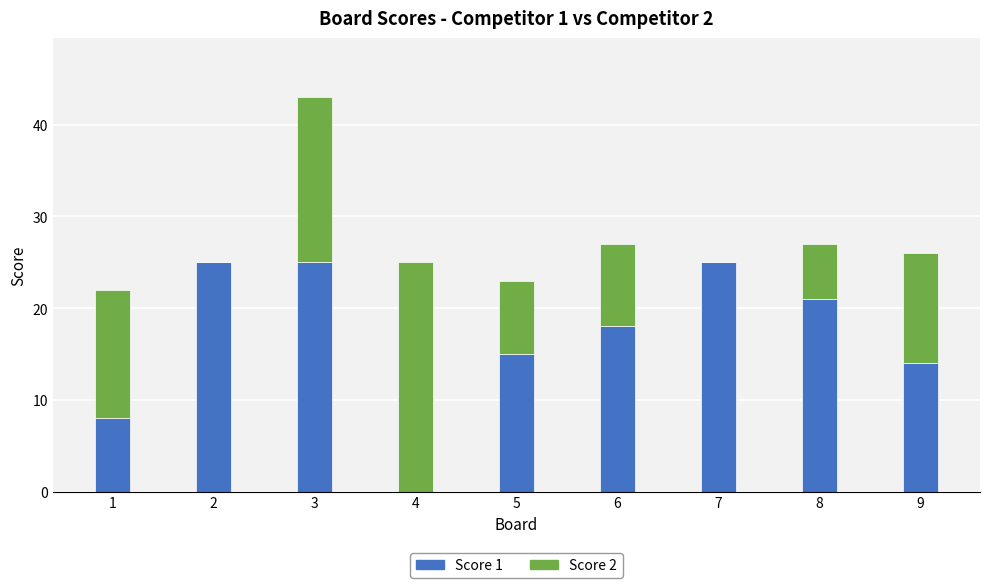

Are the bars grouped side by side (vs. stacked)?

No